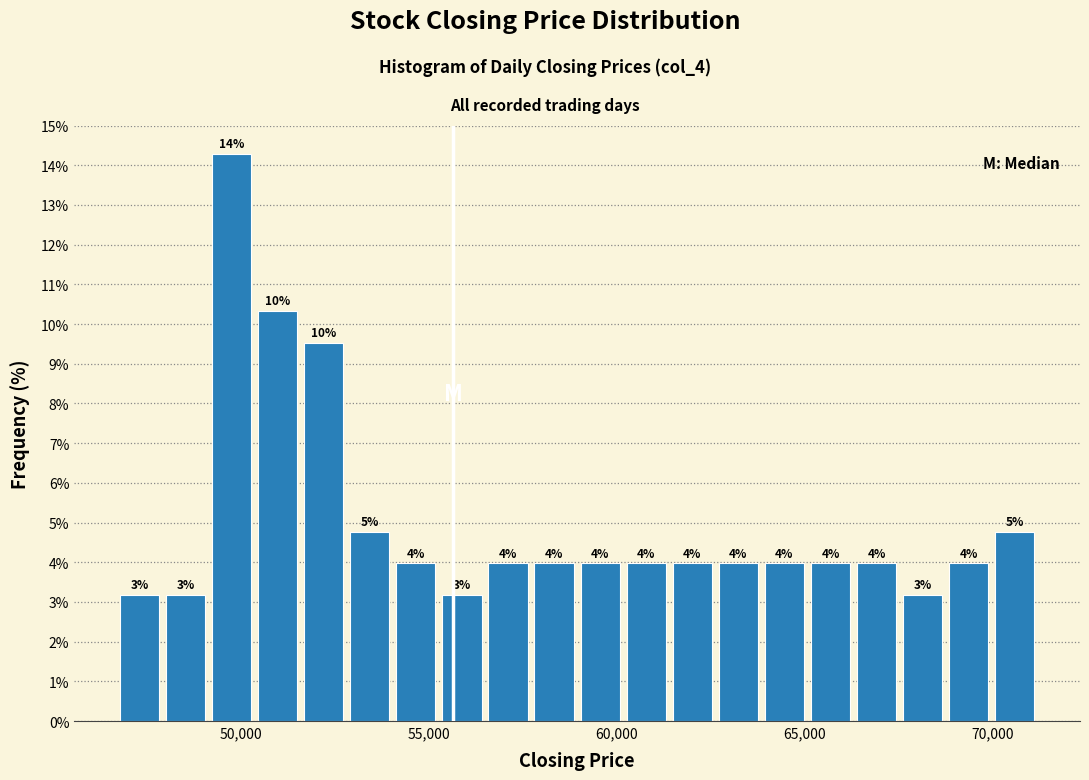

Around what value on the x-axis is the tallest bar? Give the approximate position of its centre, as read against the axis.

50000